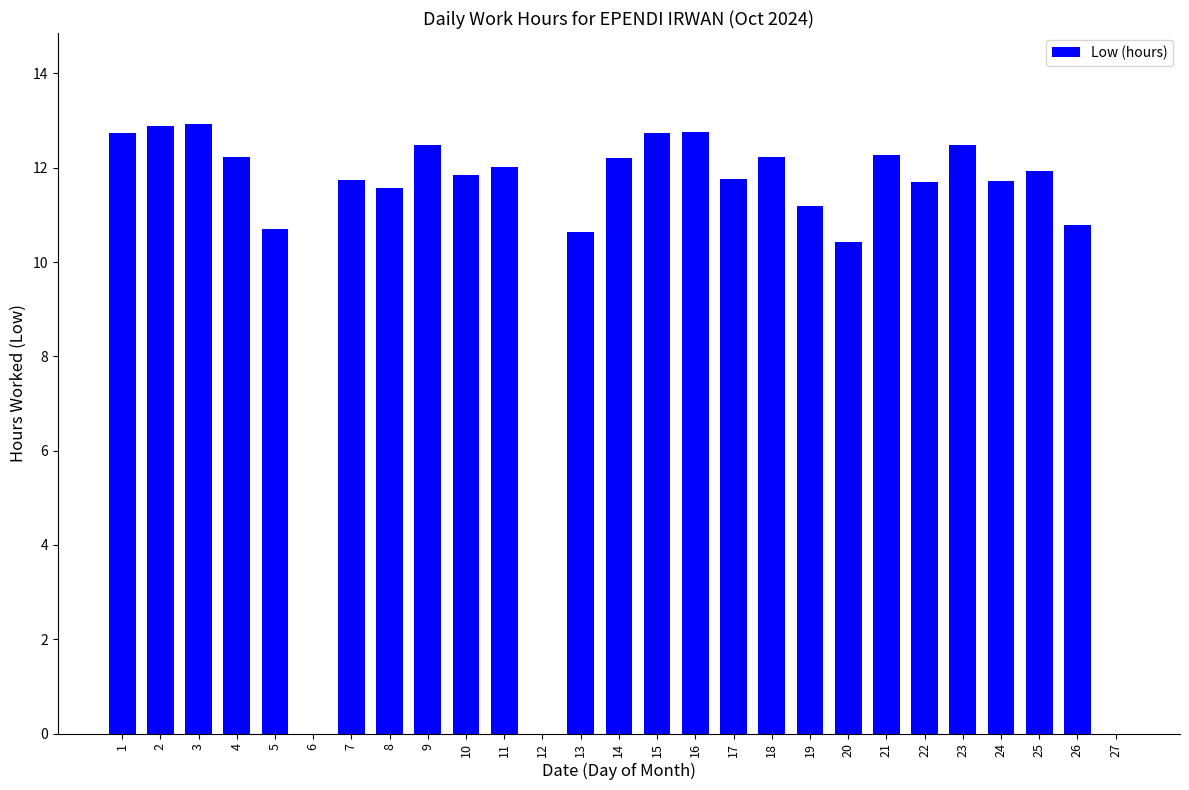

What is the ratio of the value at 16 to the value at 17?

1.1